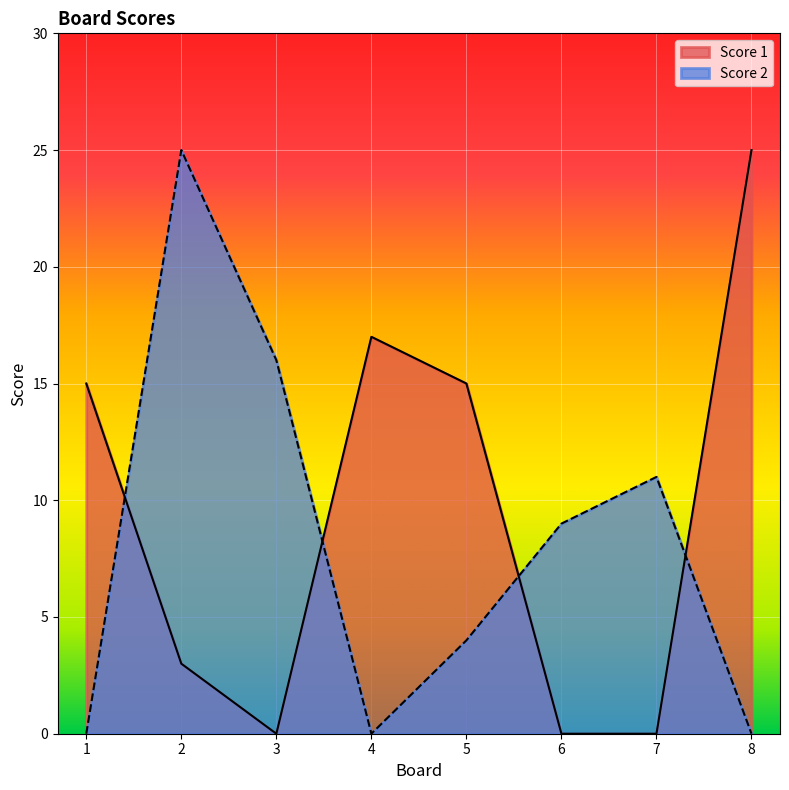

Rank the categories by Score 2 value from highest to lowest.

2, 3, 7, 6, 5, 1, 4, 8